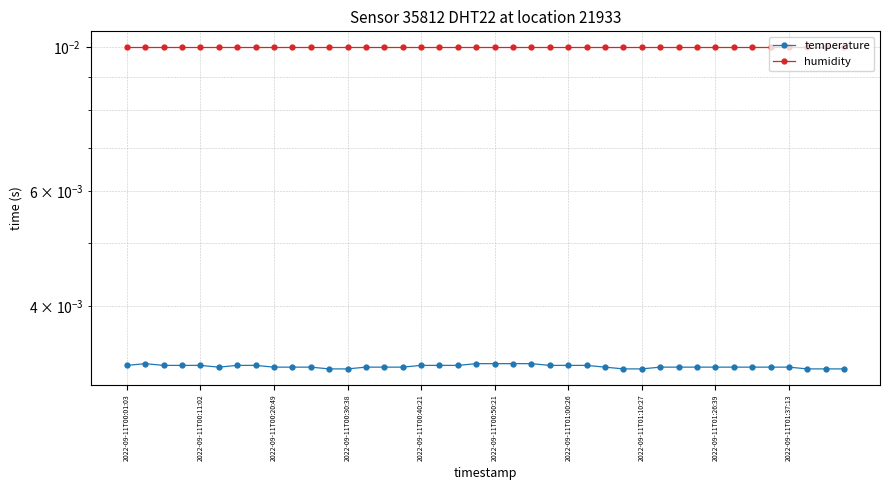

At which label does humidity reach its minimum?

2022-09-11T00:01:03